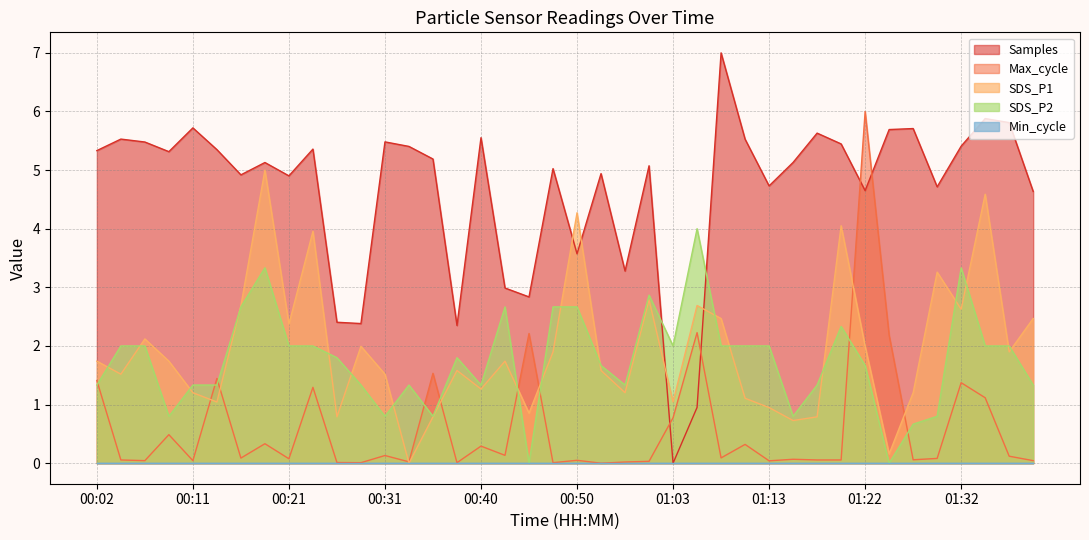

How many interior local peaks does the Max_cycle series have?

14